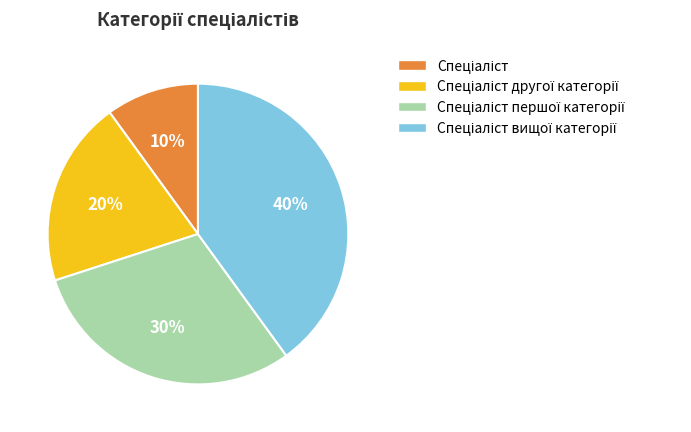

How many slices are in this pie chart?

4